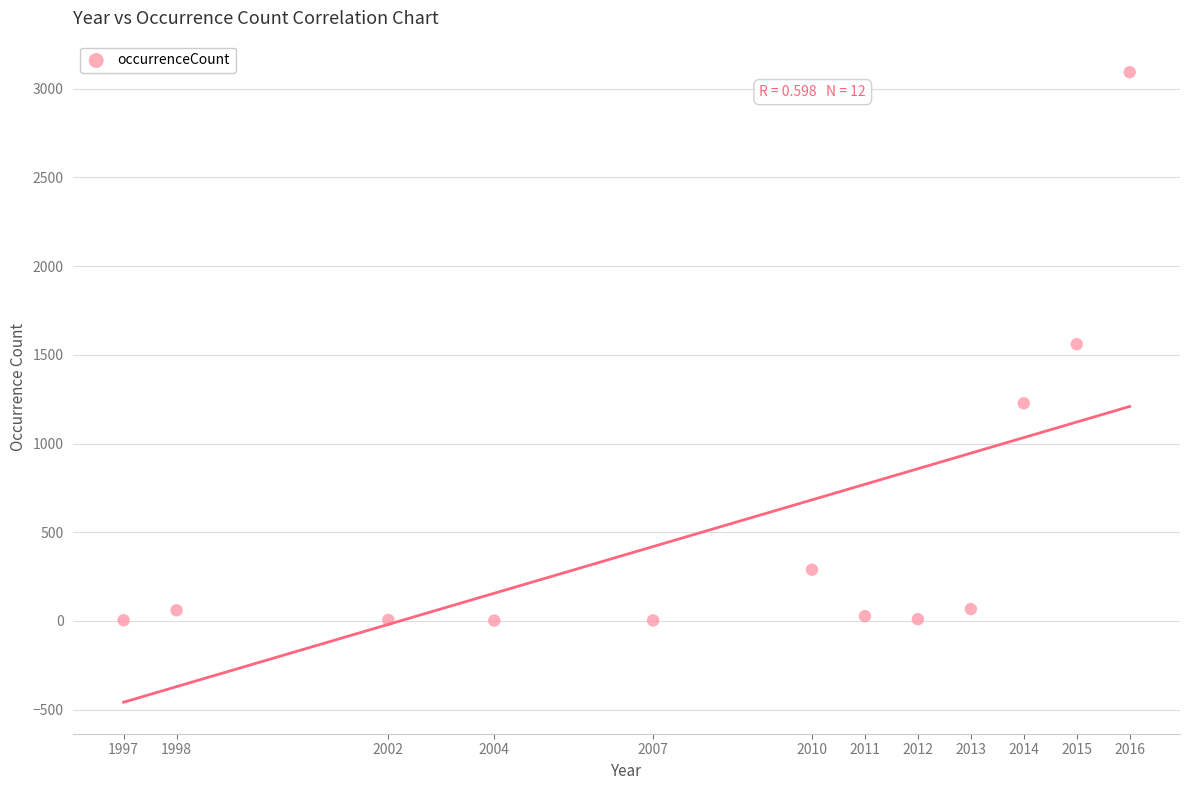

What is the range of X values (max minus min)?

19